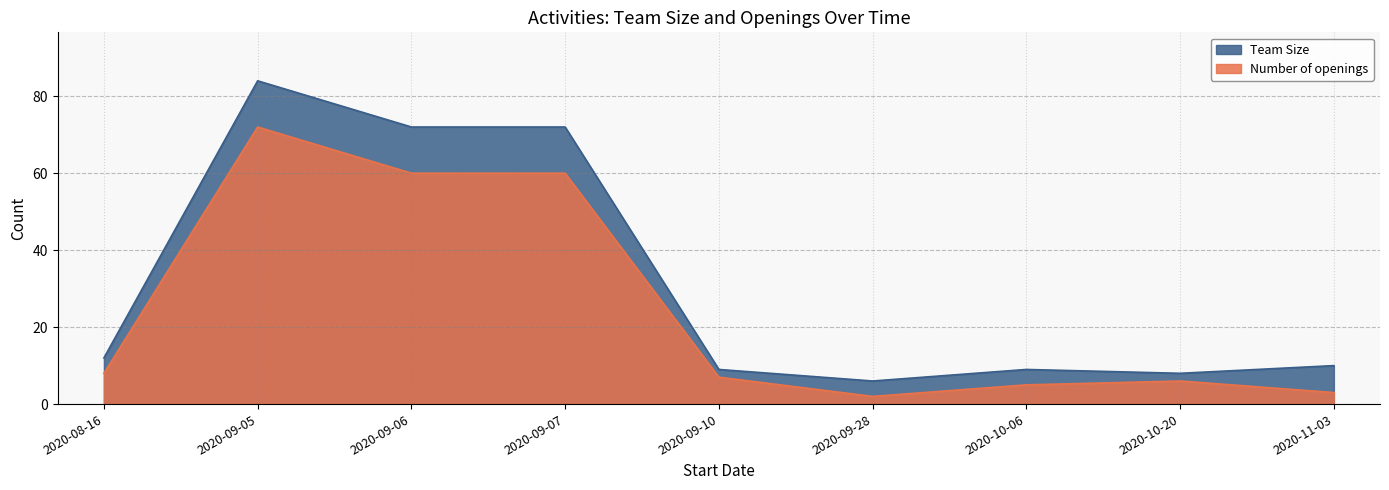

In Team Size, how many points are higher than both neighbors (excluding endpoints)?

2